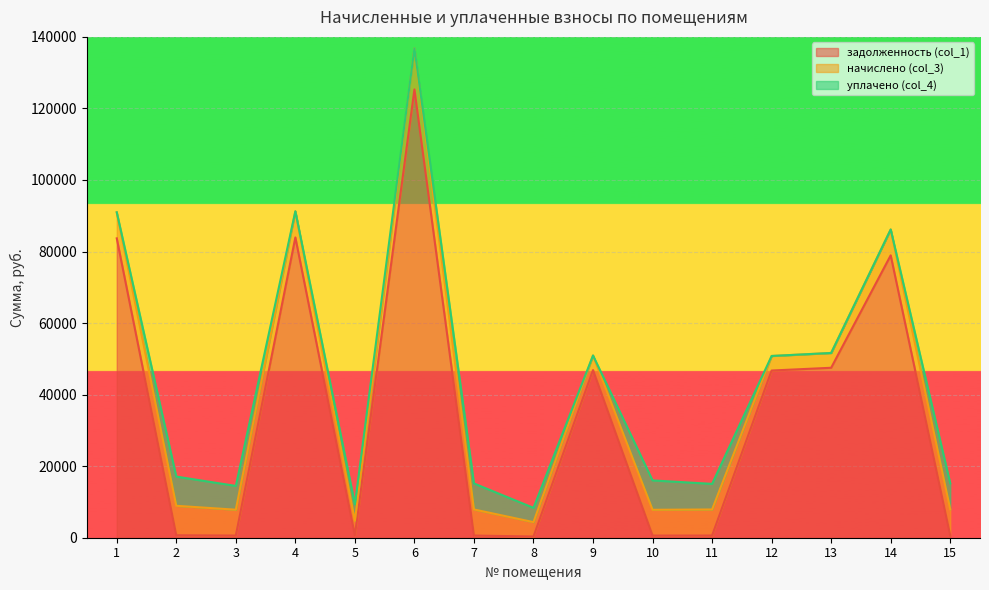

Where is the first local minimum for начислено (col_3)?

3